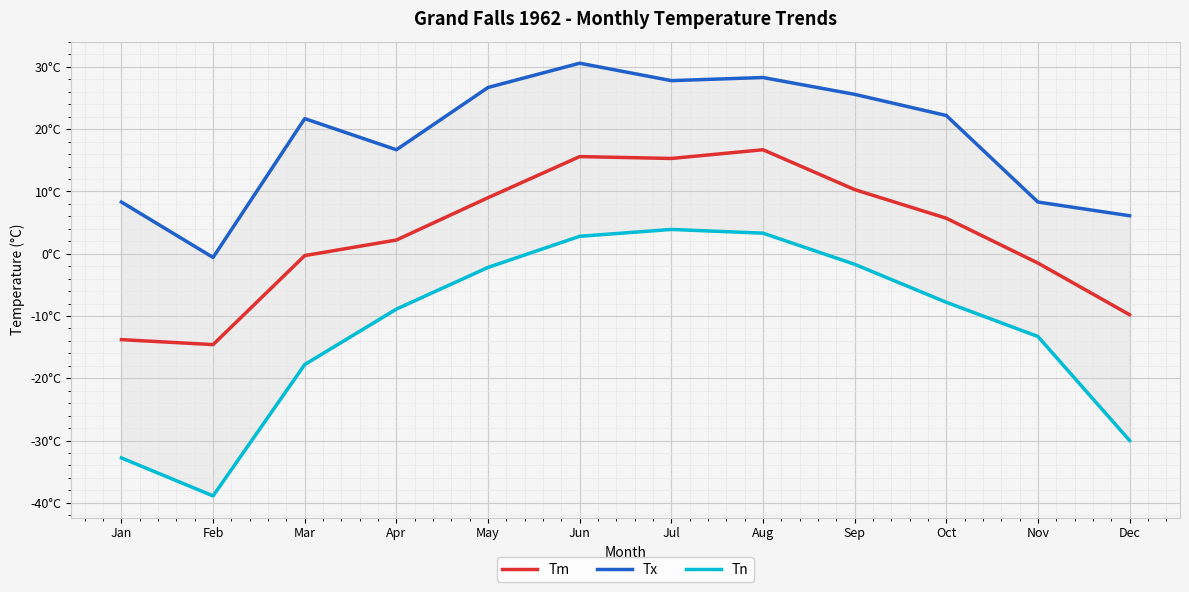

True or false: Tn has more than 1 points higher than both neighbors.

False